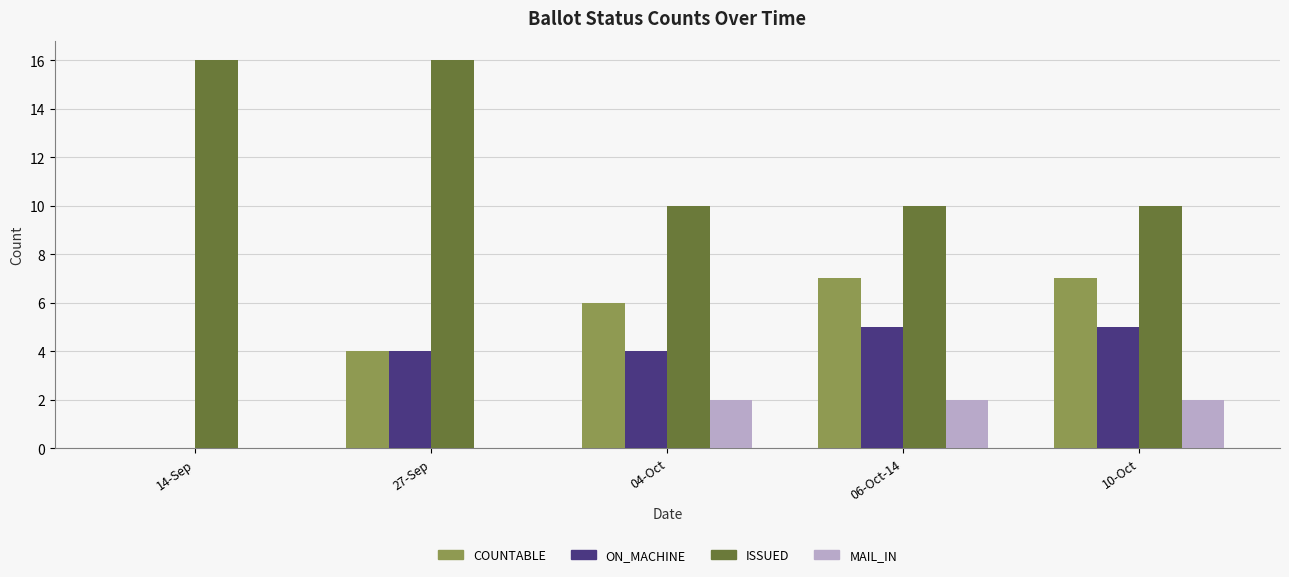

Which series has the largest range (max minus min)?

COUNTABLE